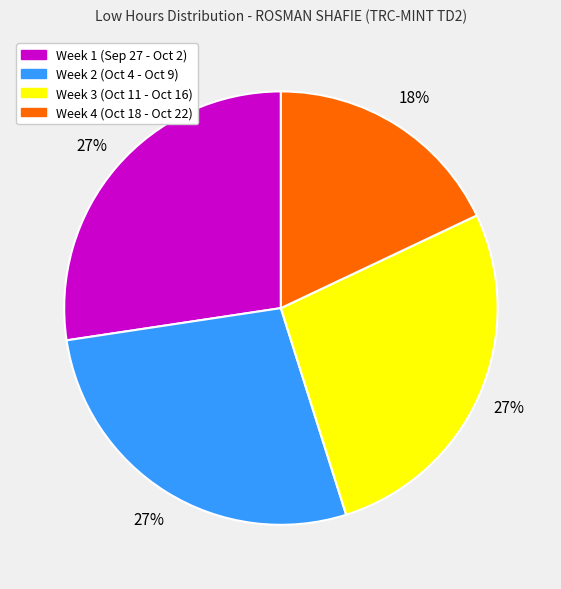

To the nearest percent, what portion does Week 2 (Oct 4 - Oct 9) represent?

27%